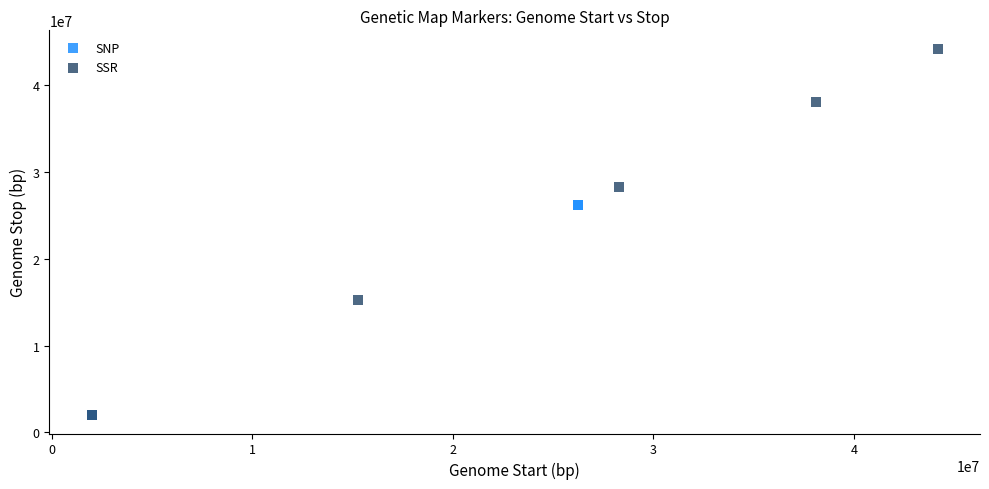

Which series contains the highest Y value?

SSR